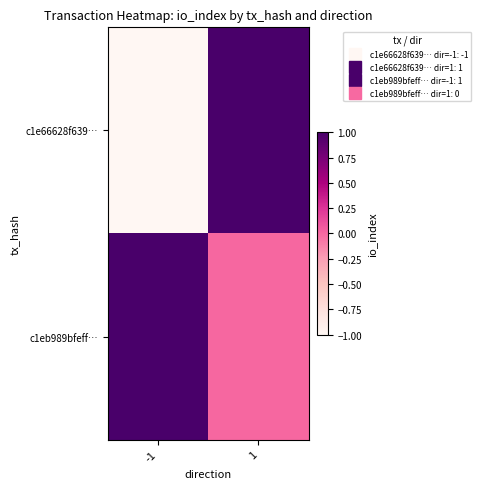

Reading left to right, transcribe all the data shown in this chart.

c1e66628f639…: -1=-1	1=1
c1eb989bfeff…: -1=1	1=0